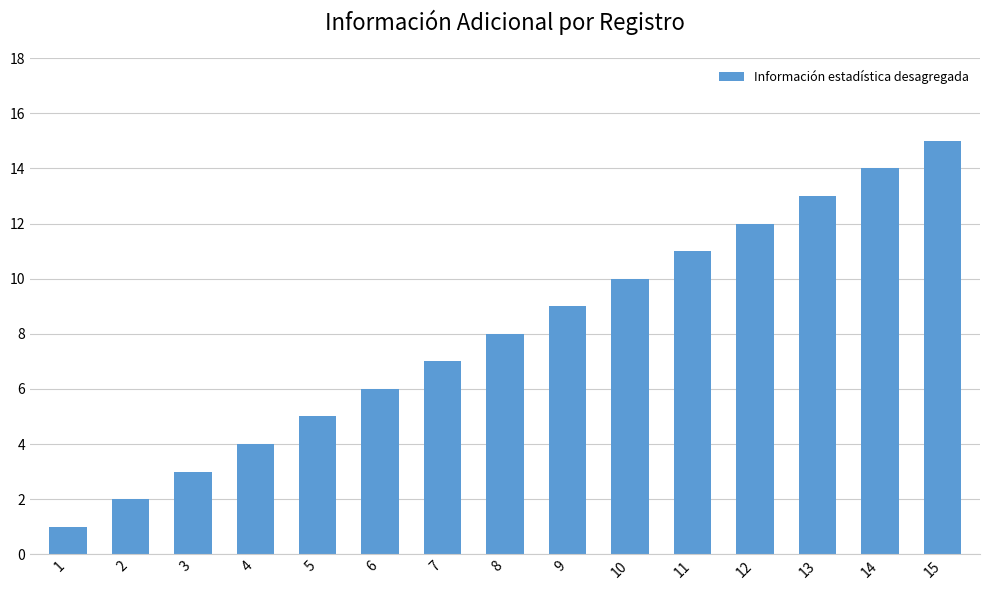

How many data points does each series have?

15